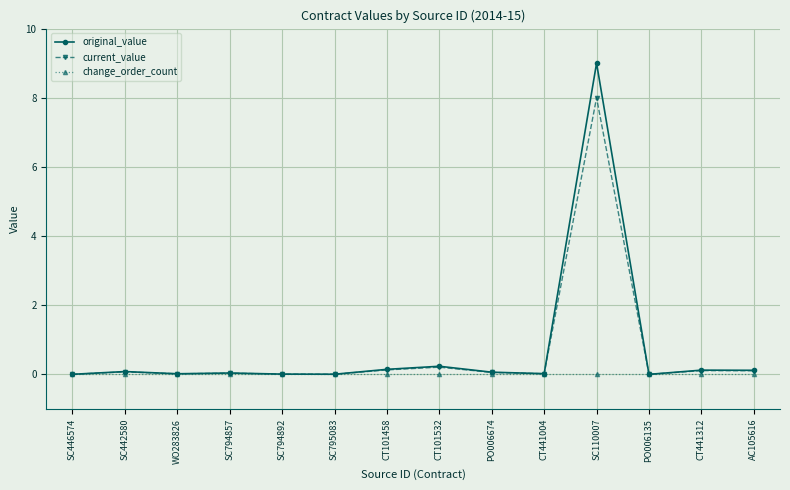

At which category is the sum across all series the highest?

SC110007